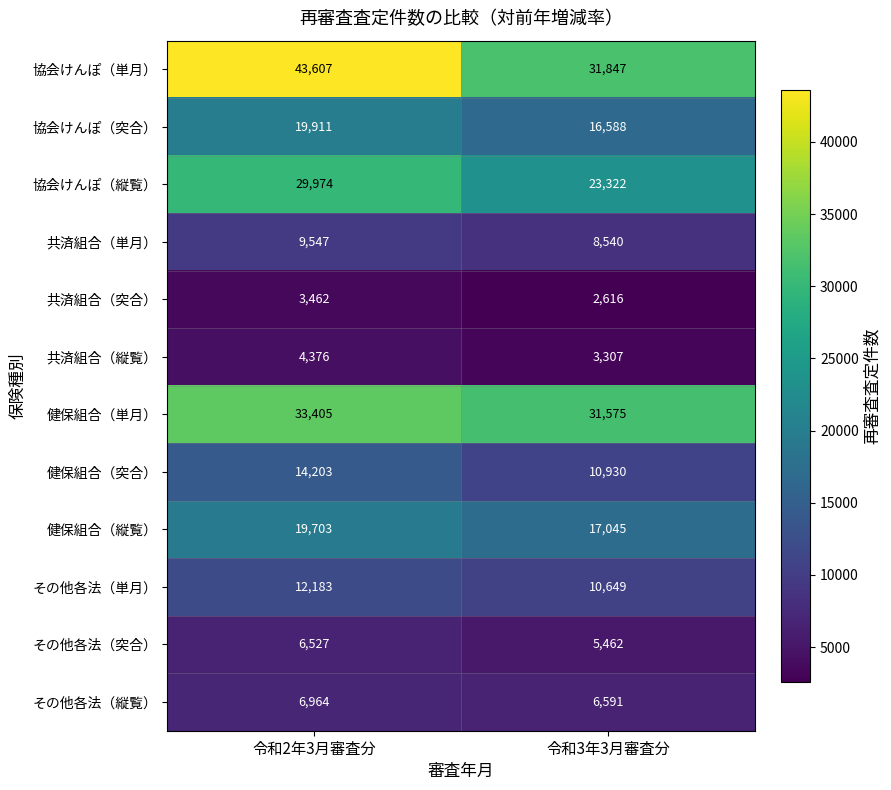

Reading left to right, extract all data points from this chart.

協会けんぽ（単月）: 43607	31847
協会けんぽ（突合）: 19911	16588
協会けんぽ（縦覧）: 29974	23322
共済組合（単月）: 9547	8540
共済組合（突合）: 3462	2616
共済組合（縦覧）: 4376	3307
健保組合（単月）: 33405	31575
健保組合（突合）: 14203	10930
健保組合（縦覧）: 19703	17045
その他各法（単月）: 12183	10649
その他各法（突合）: 6527	5462
その他各法（縦覧）: 6964	6591